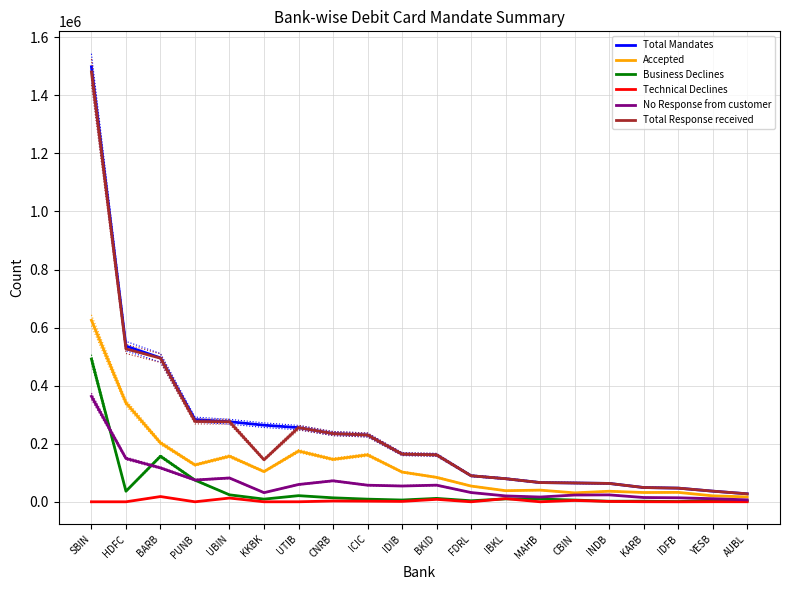

Rank the series at IBKL from lowest to highest value.

Business Declines, Technical Declines, No Response from customer, Accepted, Total Mandates, Total Response received